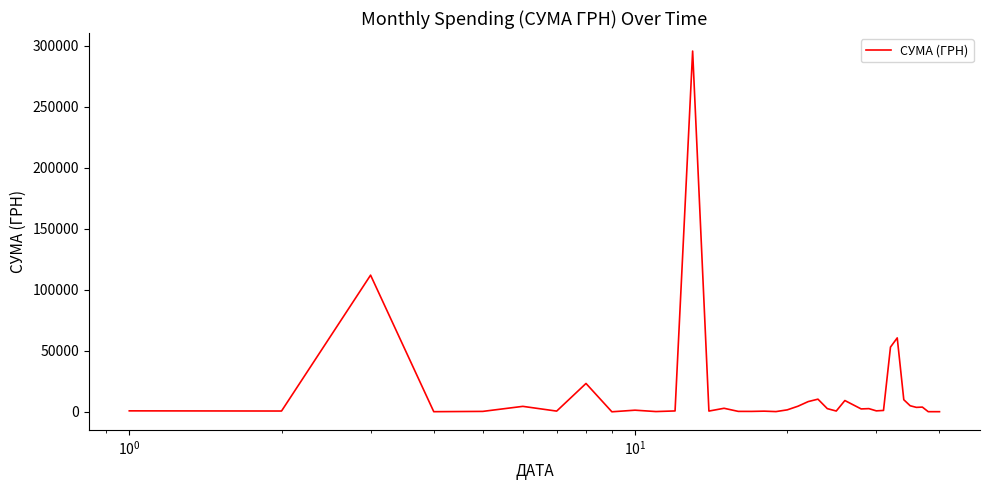

What is the greatest value displayed?

295638.6